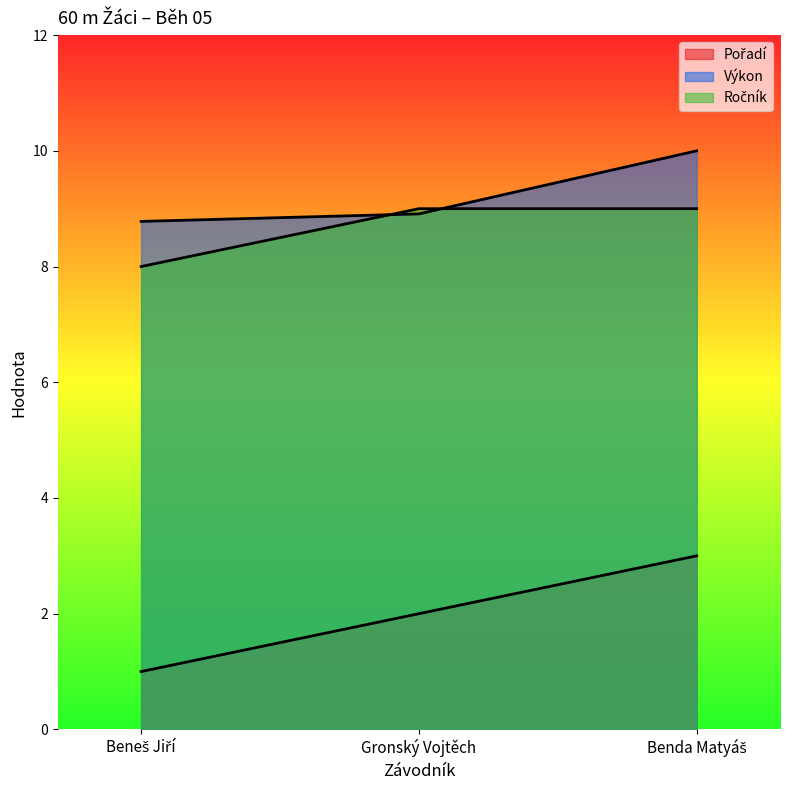

What is the value of the Výkon point at the 1st from the left?

8.8